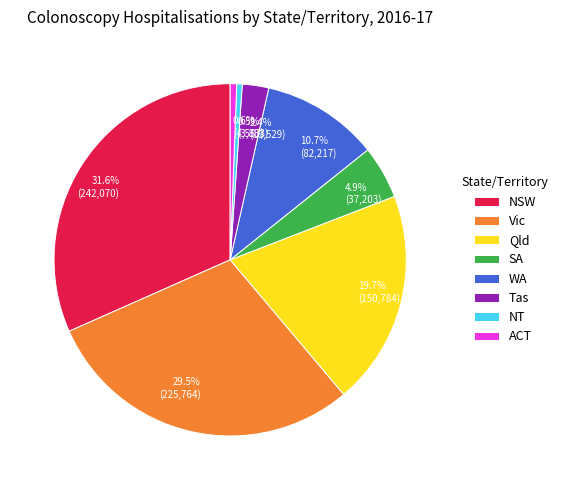

What percentage is the Qld slice, to the nearest percent?

20%